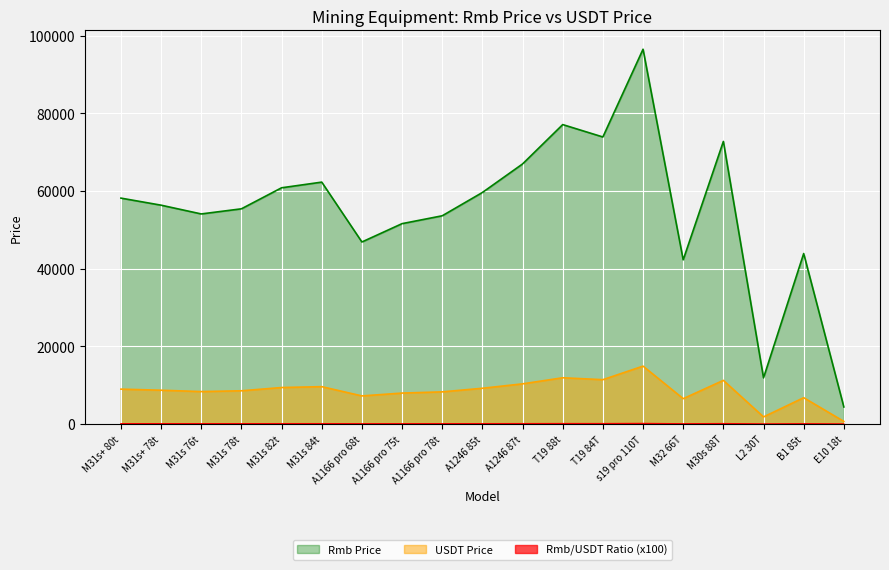

True or false: Rmb Price and USDT Price cross at least once.

False